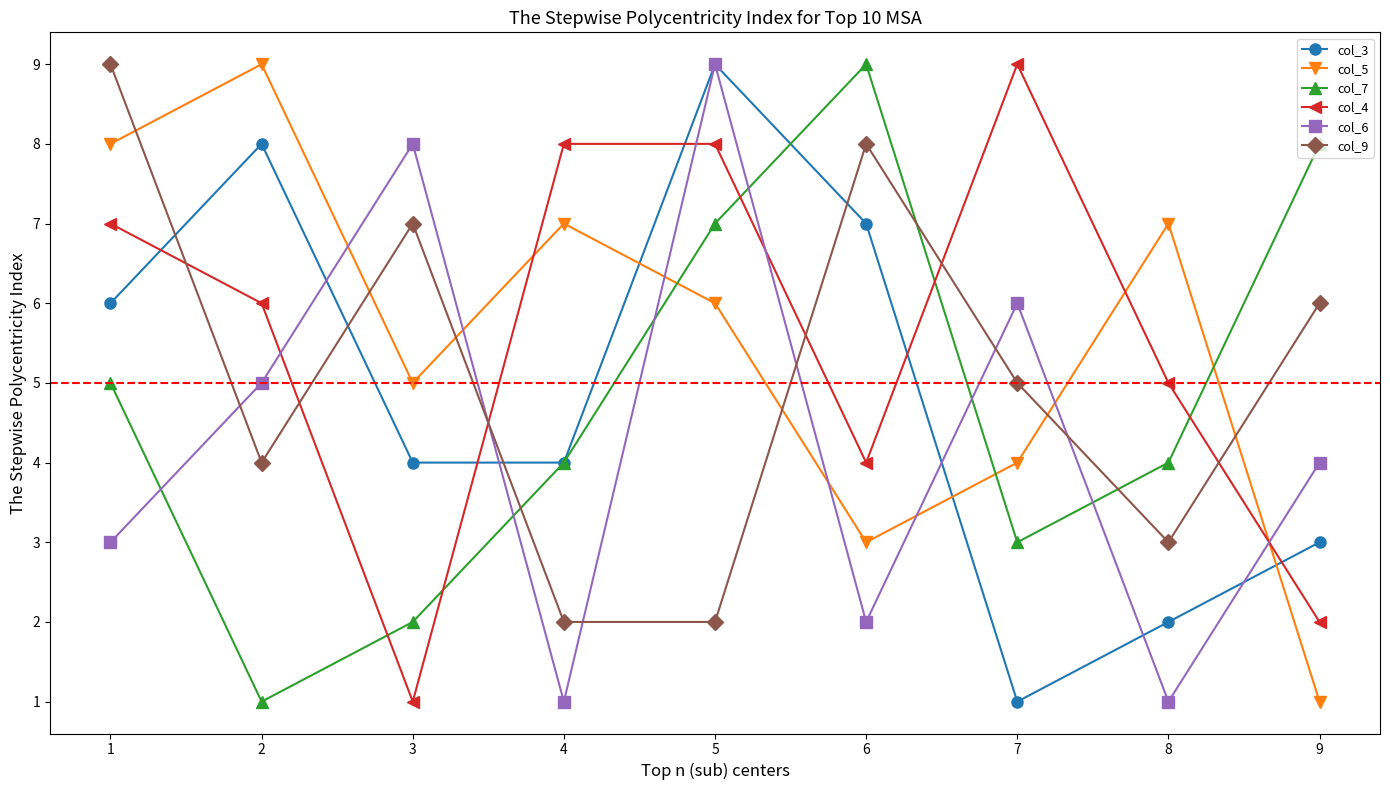

At which category is the sum across all series the highest?

5